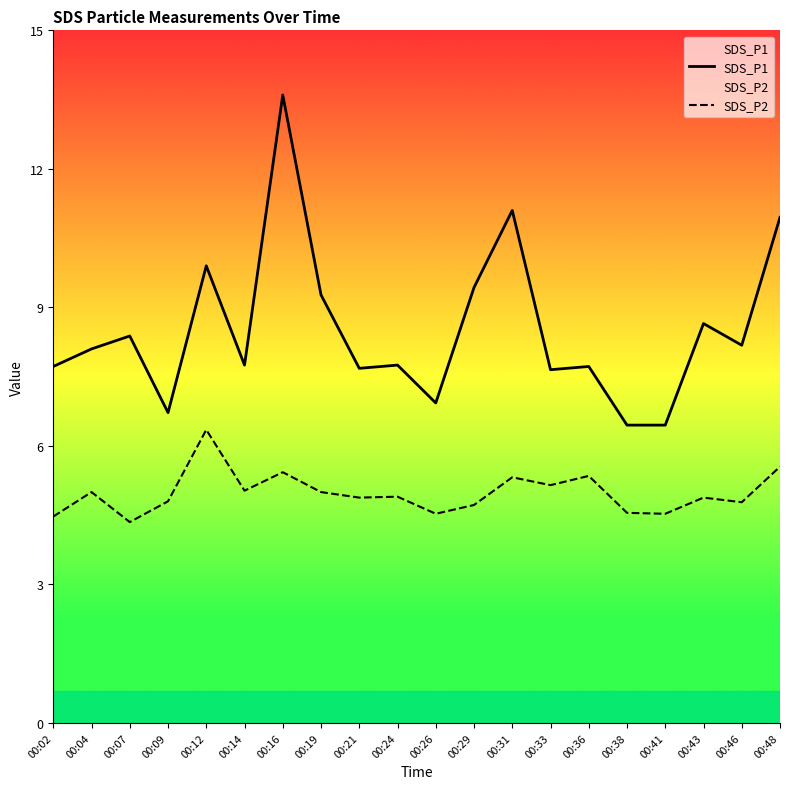

True or false: SDS_P2 and SDS_P1 intersect in this chart.

False